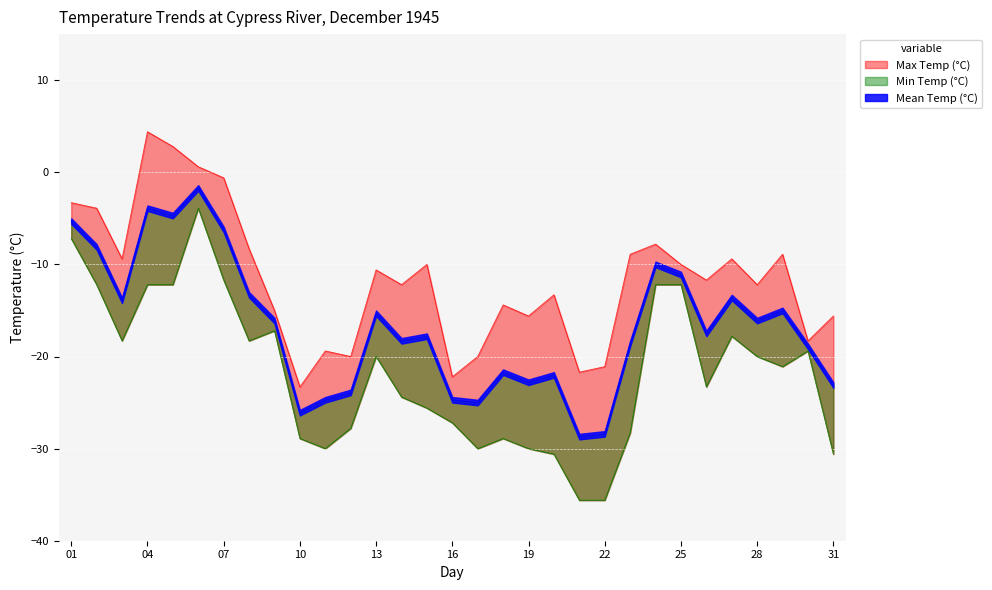

What is the spread (max minus min) of values at 20?

17.3